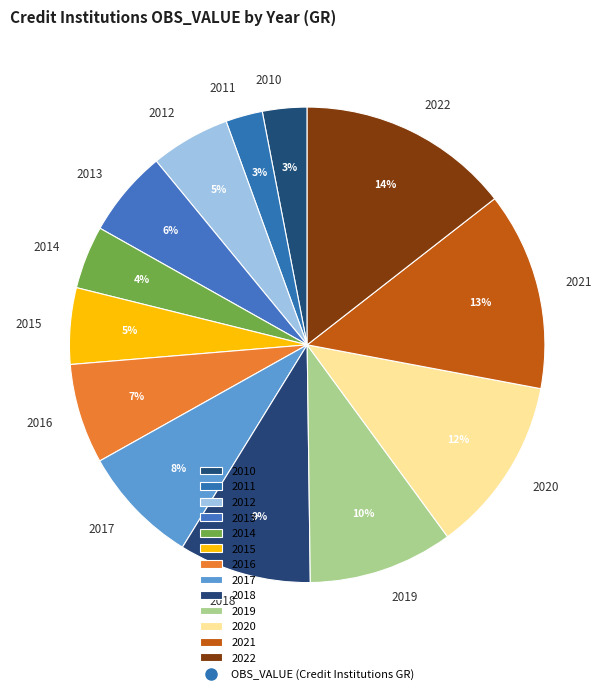

How many slices are in this pie chart?

13